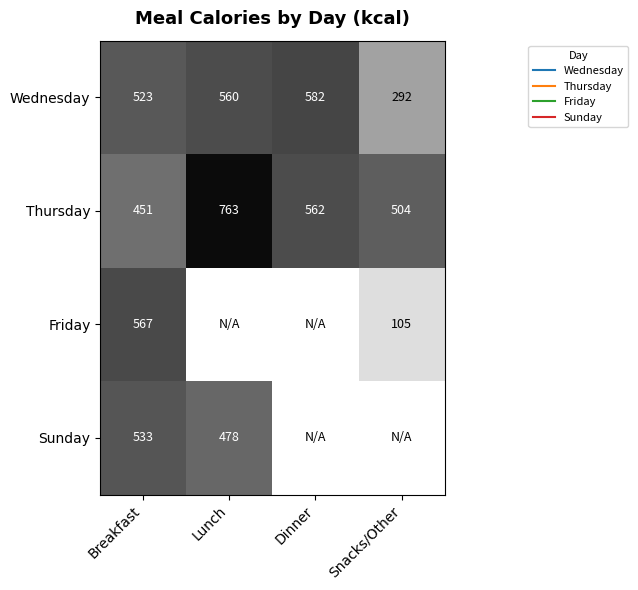

Rank the categories by Sunday value from lowest to highest.

Dinner, Snacks/Other, Lunch, Breakfast